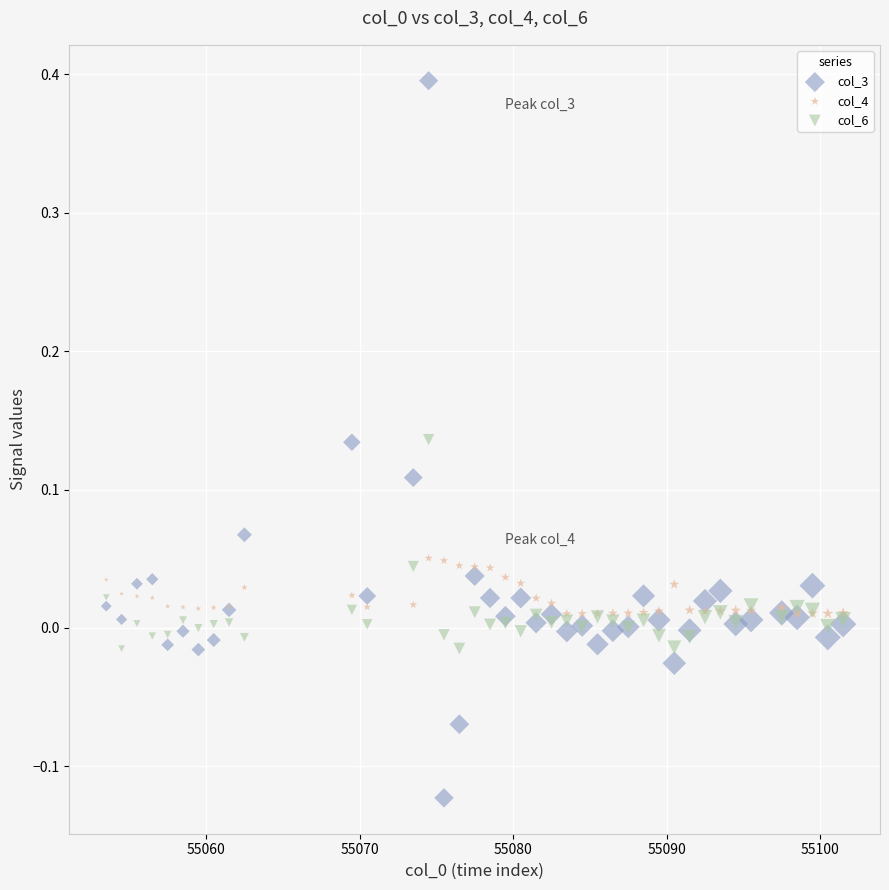

Which series contains the highest Y value?

col_3